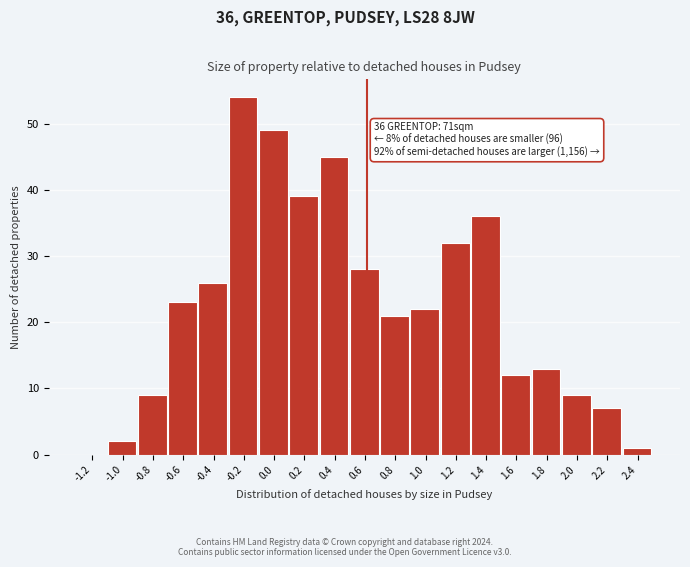

Reading left to right, what are all the values shown in this chart?

-1.2=0	-1.0=2	-0.8=9	-0.6=23	-0.4=26	-0.2=54	0.0=49	0.2=39	0.4=45	0.6=28	0.8=21	1.0=22	1.2=32	1.4=36	1.6=12	1.8=13	2.0=9	2.2=7	2.4=1